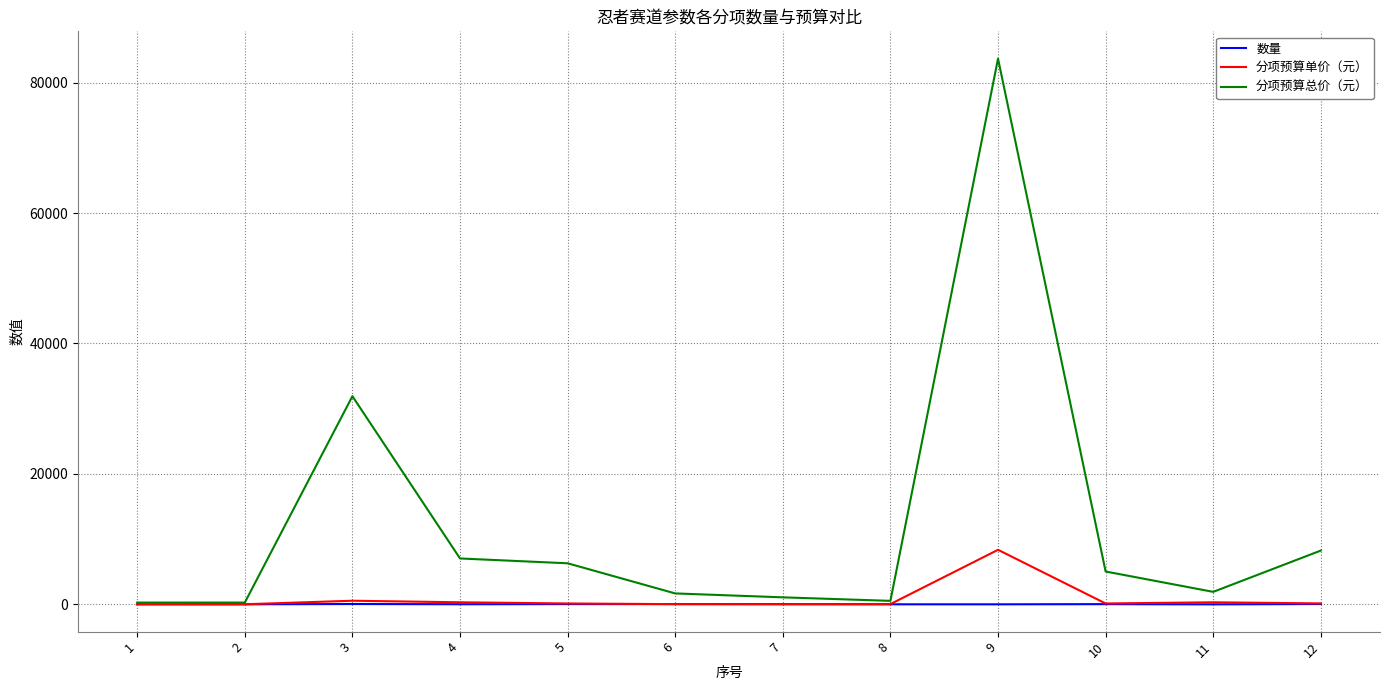

Which series has the largest total across all categories?

分项预算总价（元）